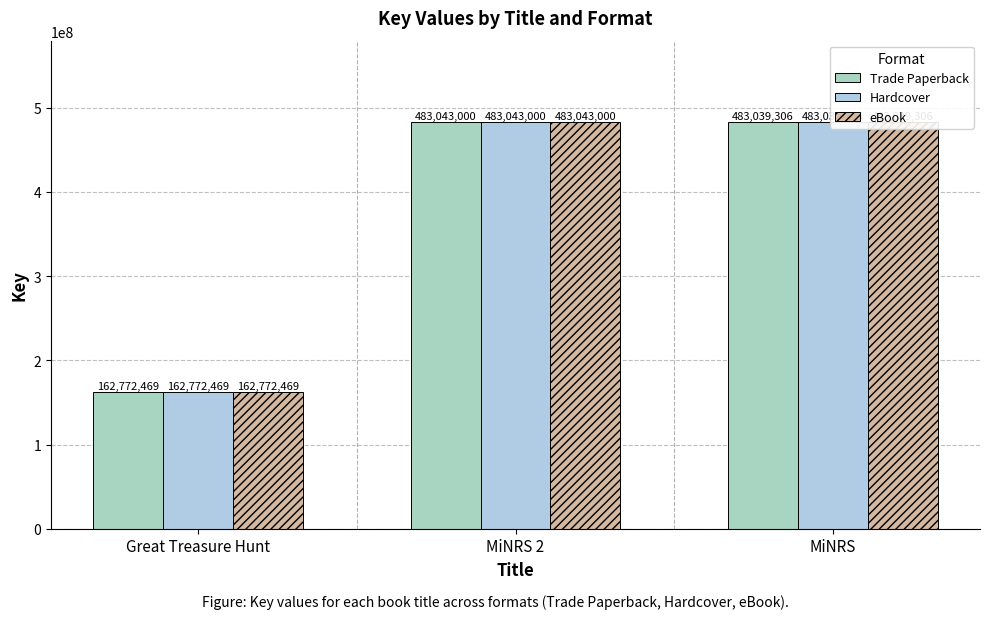

What is the difference between the Trade Paperback values at MiNRS 2 and Great Treasure Hunt?

320270531